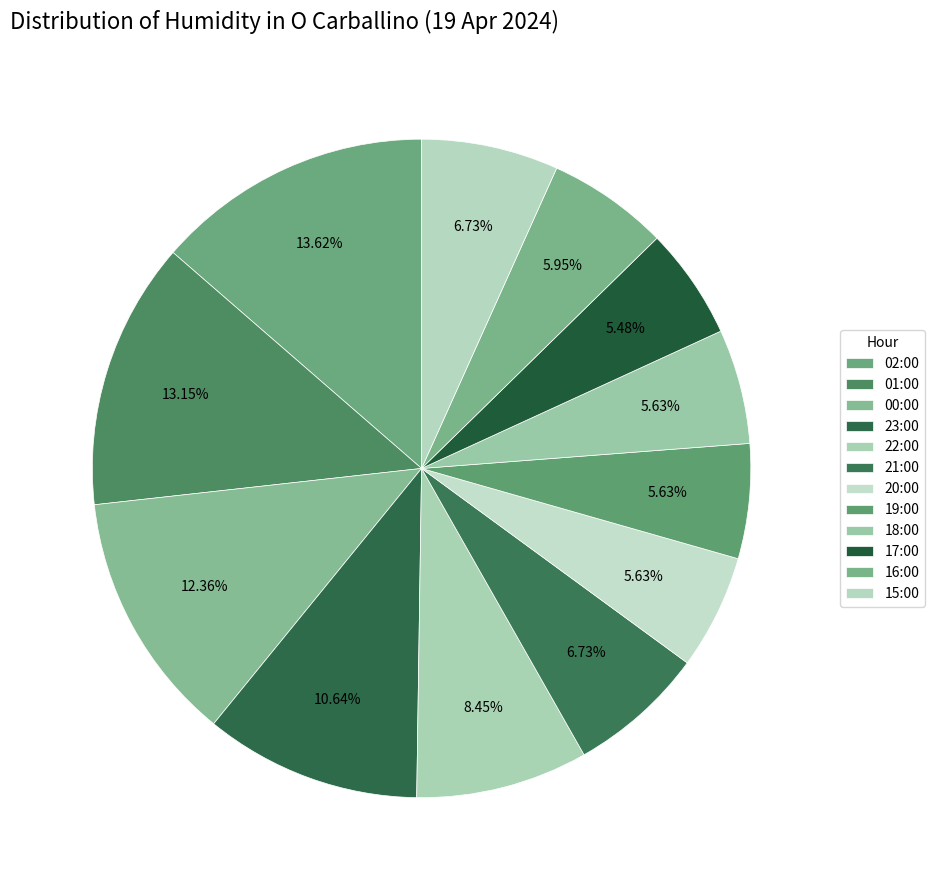

How many segments does this pie chart have?

12